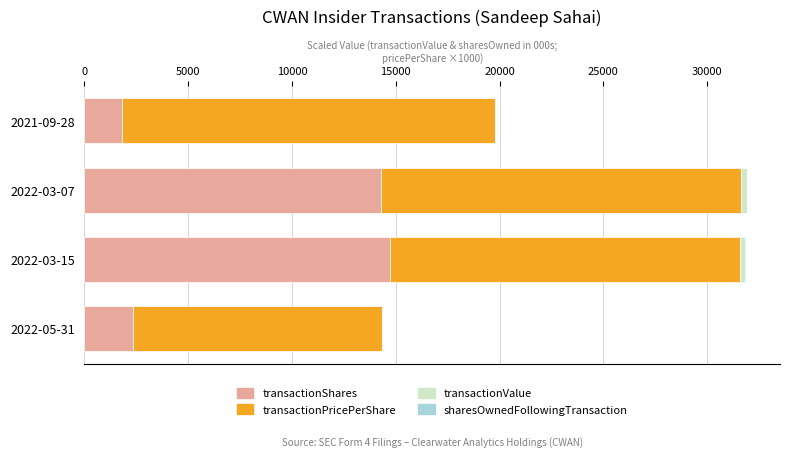

At which label is transactionShares closest to 8243?

2022-05-31